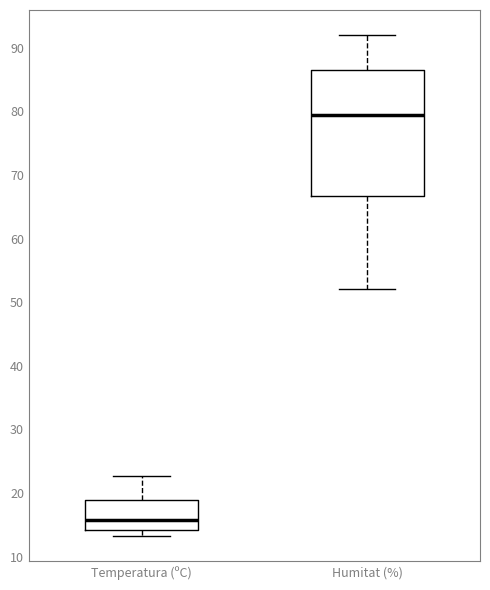

Reading left to right, transcribe this box plot: for each box, give where its median line is, the range the box spans, and where its two whiskers end, as read against the y-axis. The values are not printed on the chart, so give them approximately, as read against the axis.

Temperatura (ºC): median 16, box 14 to 19, whiskers 13 to 23
Humitat (%): median 80, box 67 to 87, whiskers 52 to 92